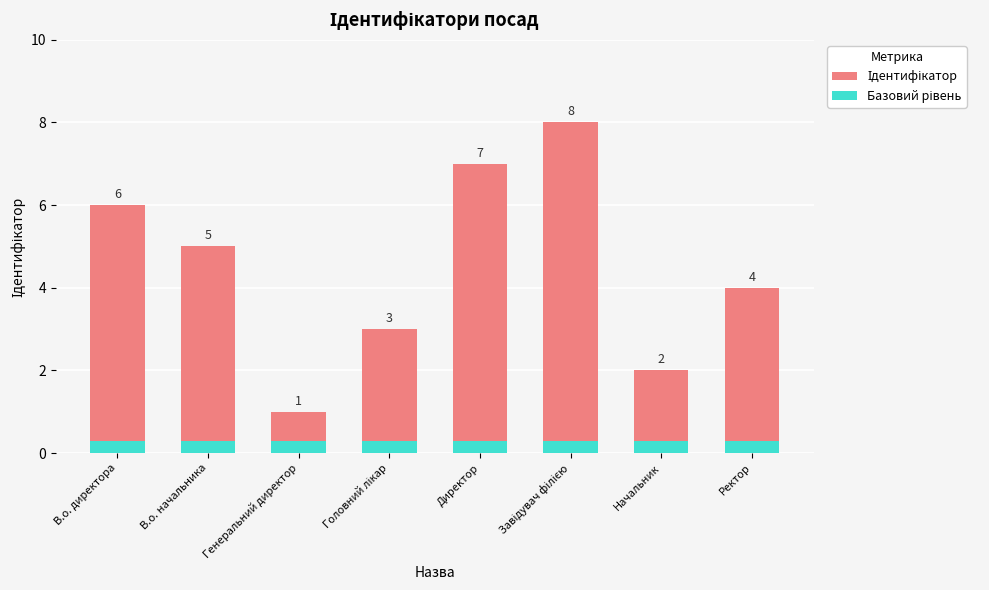

Rank the categories by Базовий рівень value from lowest to highest.

В.о. директора, В.о. начальника, Генеральний директор, Головний лікар, Директор, Завідувач філією, Начальник, Ректор